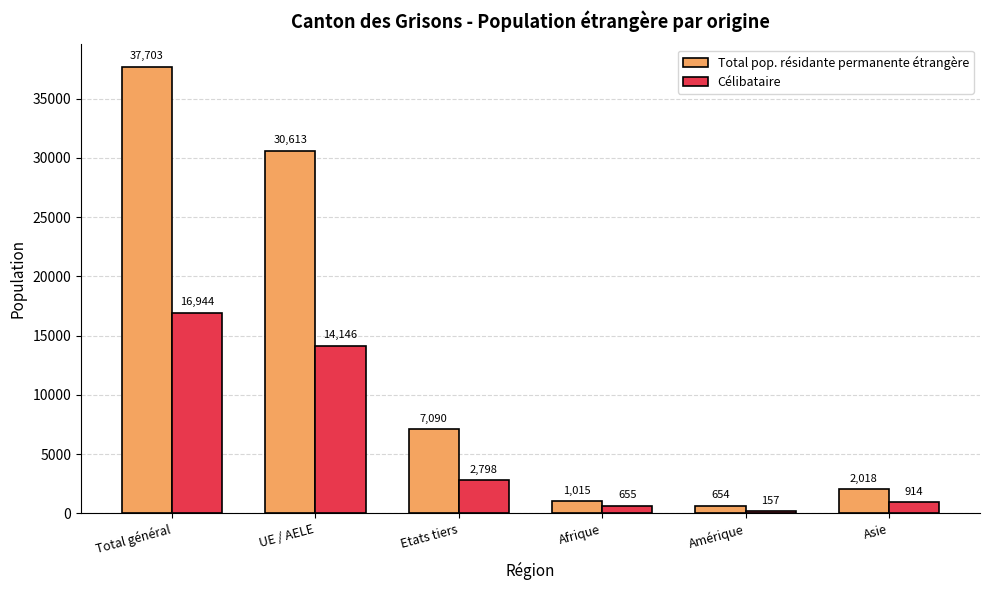

Rank the categories by Total pop. résidante permanente étrangère value from highest to lowest.

Total général, UE / AELE, Etats tiers, Asie, Afrique, Amérique